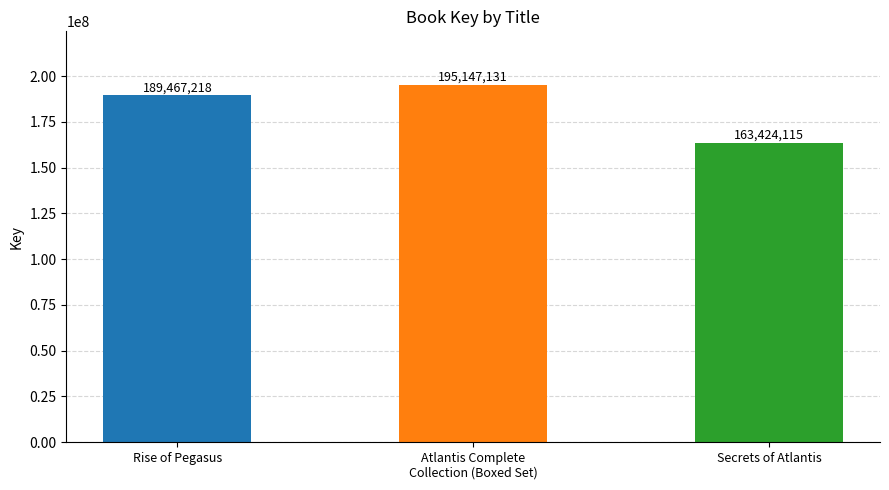

Rank the categories by value from highest to lowest.

Atlantis Complete
Collection (Boxed Set), Rise of Pegasus, Secrets of Atlantis